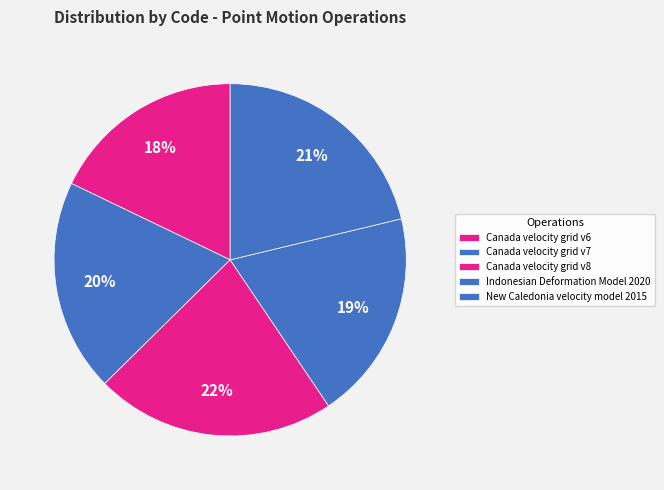

What percentage is the Canada velocity grid v7 slice, to the nearest percent?

20%